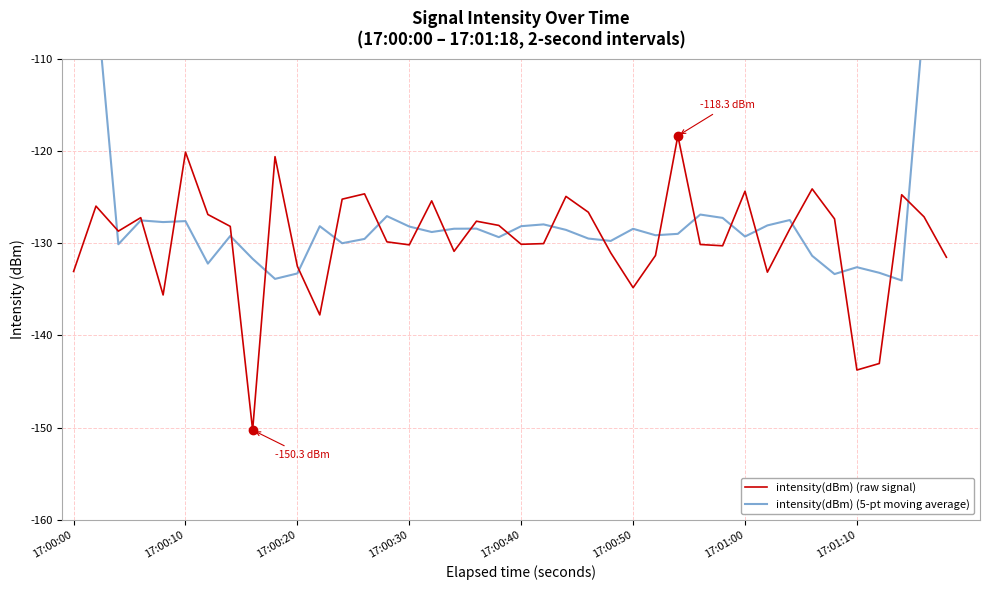

What is the maximum value for intensity(dBm) (raw signal)?

-118.3